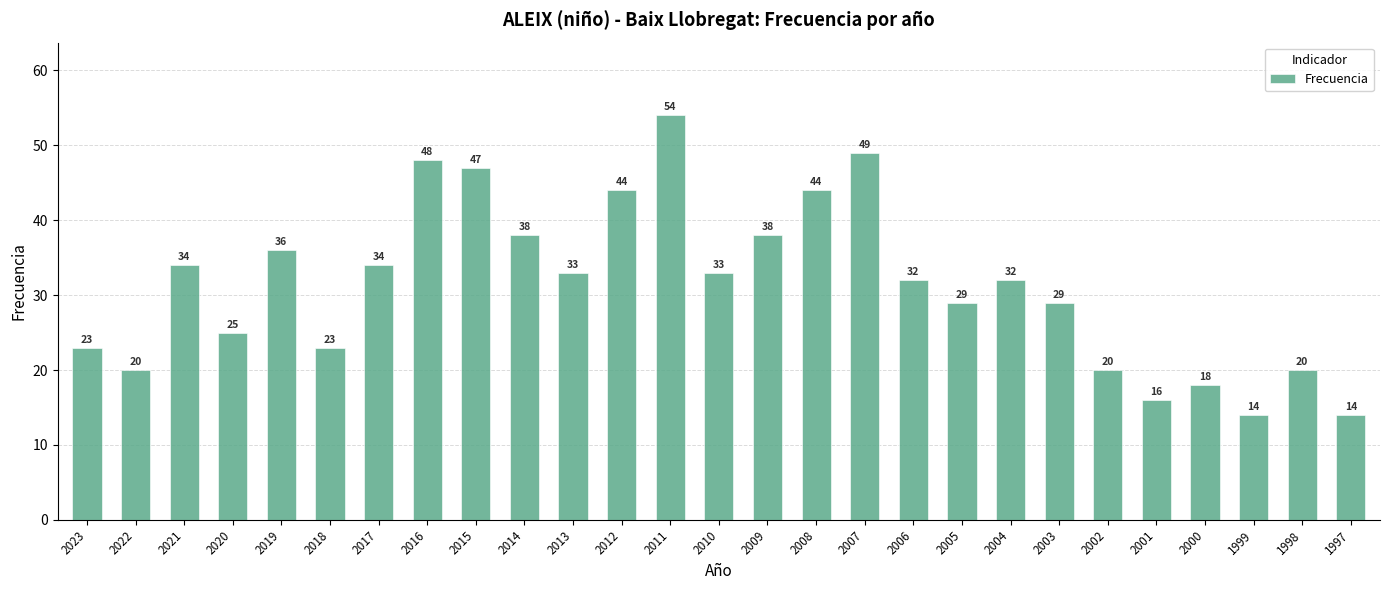

What is the value of the 2nd bar from the left?

20